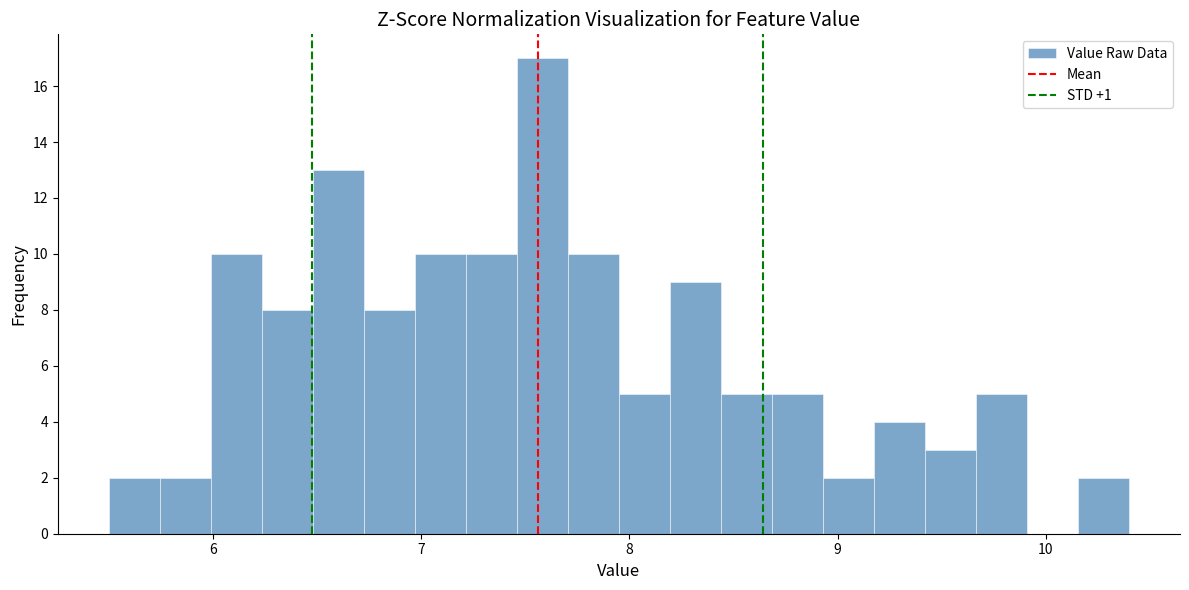

Read against the x-axis, roughly where is the centre of the tallest bar?

7.6